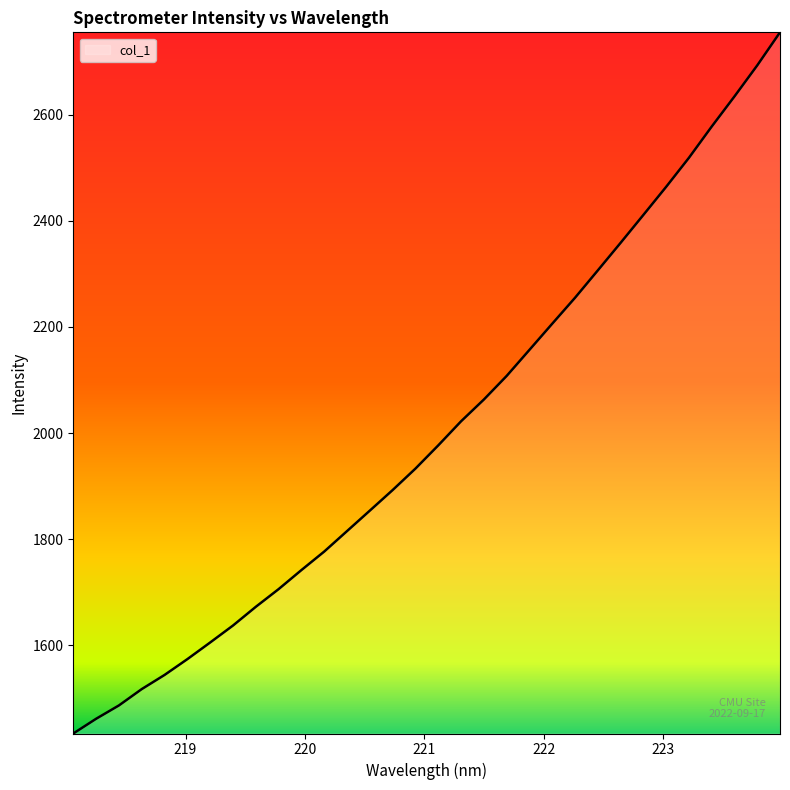

How many lines are shown in the chart?

1